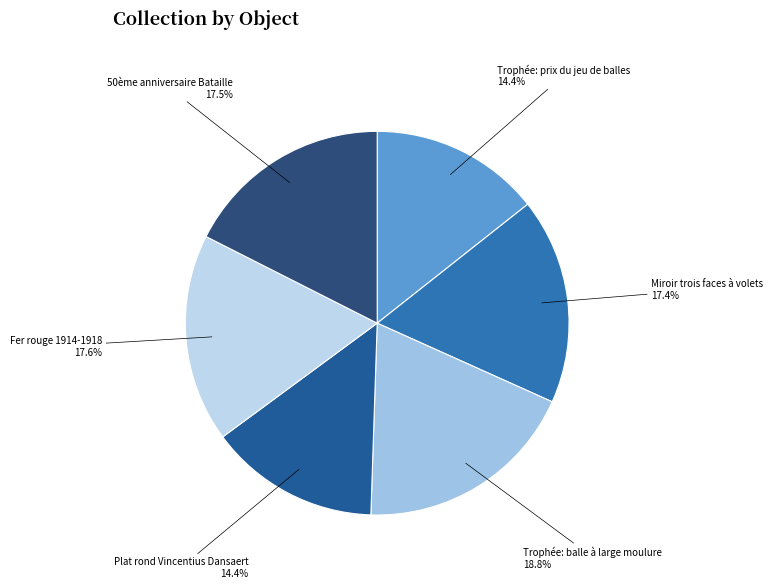

What is the largest slice in the pie chart?

Trophée: balle à large moulure